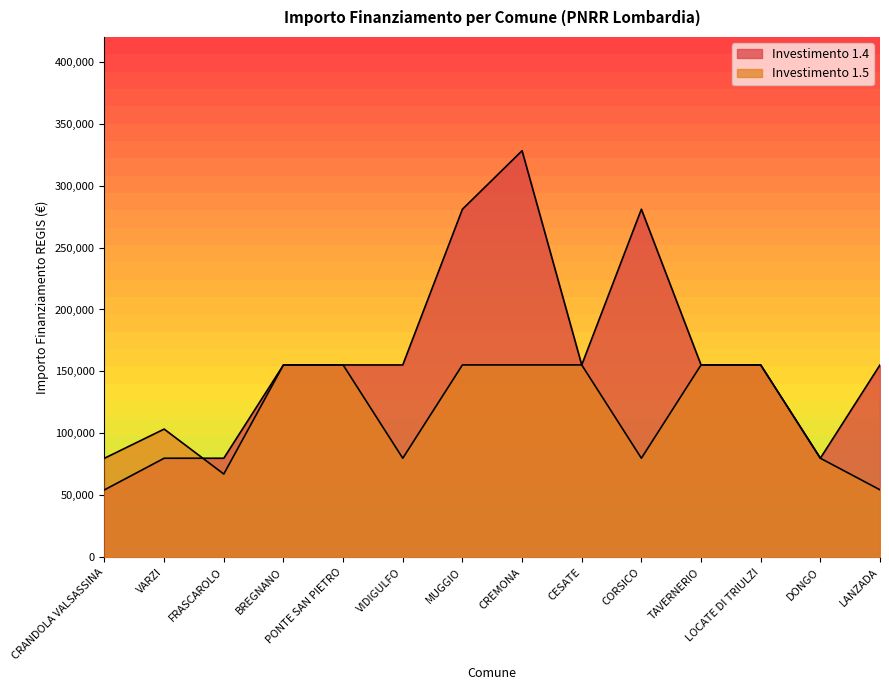

Reading left to right, list all the values displayed in this chart.

1.4: 54412	79922	79922	155234	155234	155234	280932	328160	155234	280932	155234	155234	79922	155234
1.5: 79922	103444	67167	155234	155234	79922	155234	155234	155234	79922	155234	155234	79922	54412